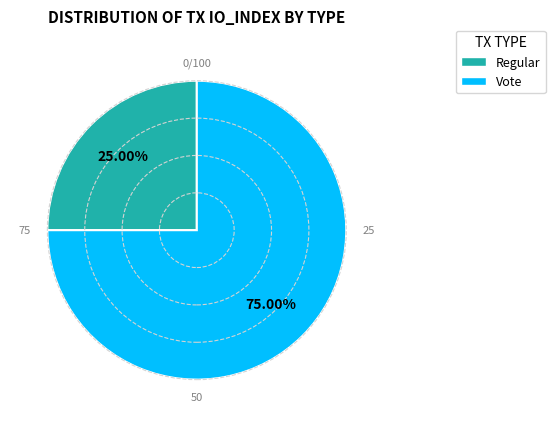

Does any single category account for the majority?

Yes